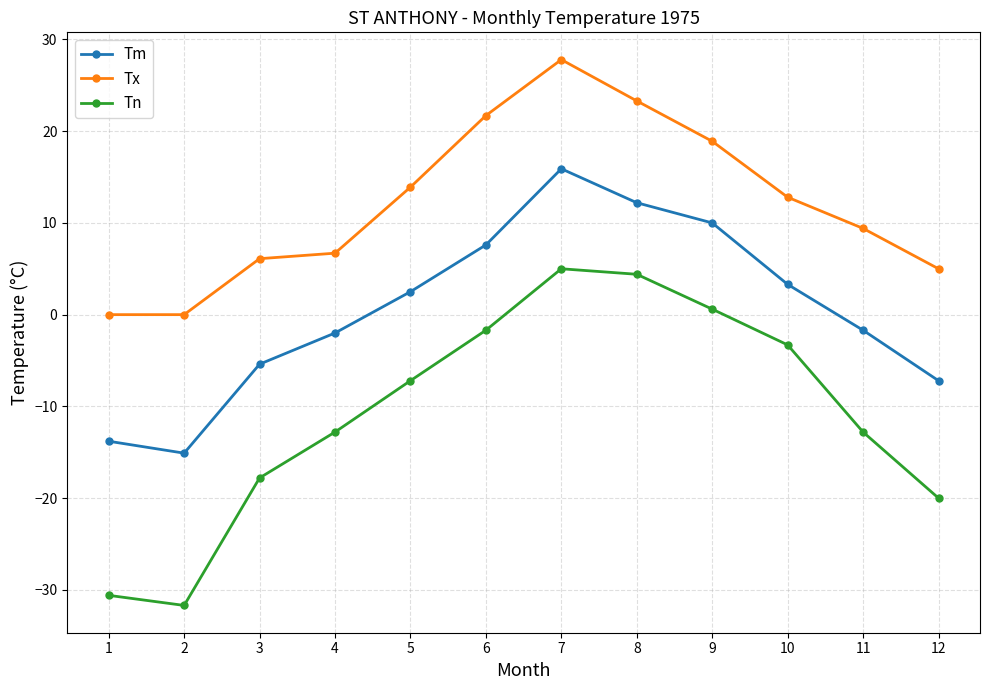

What are all the series names shown in the legend?

Tm, Tx, Tn